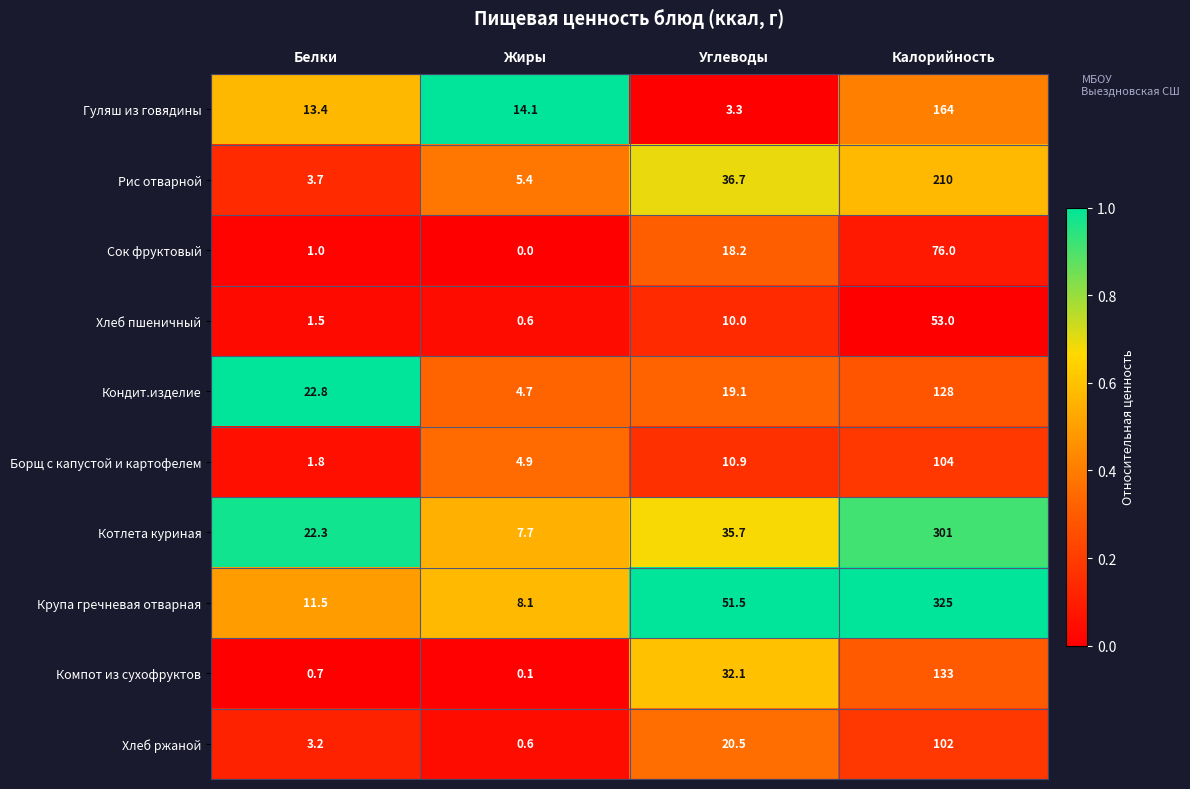

How many distinct data groups are displayed?

10